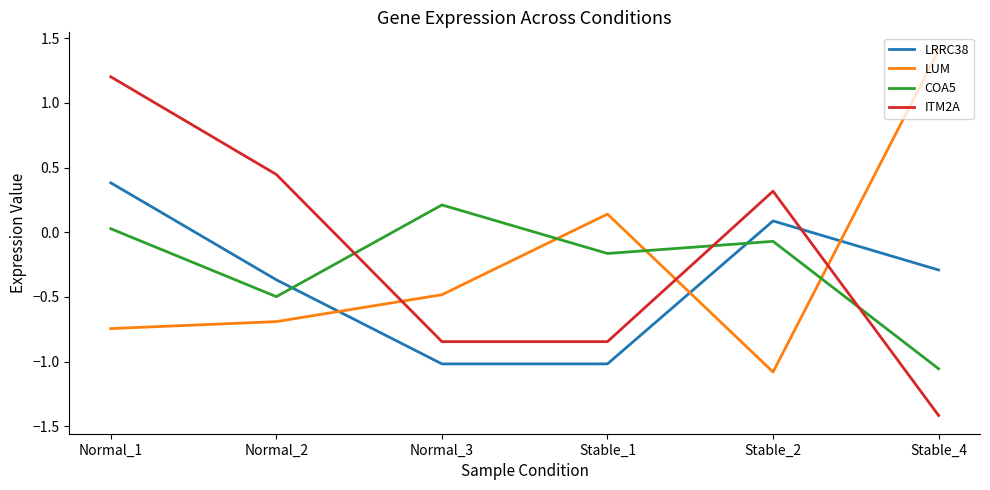

True or false: COA5 has a value of -0.1 at Stable_2.

True